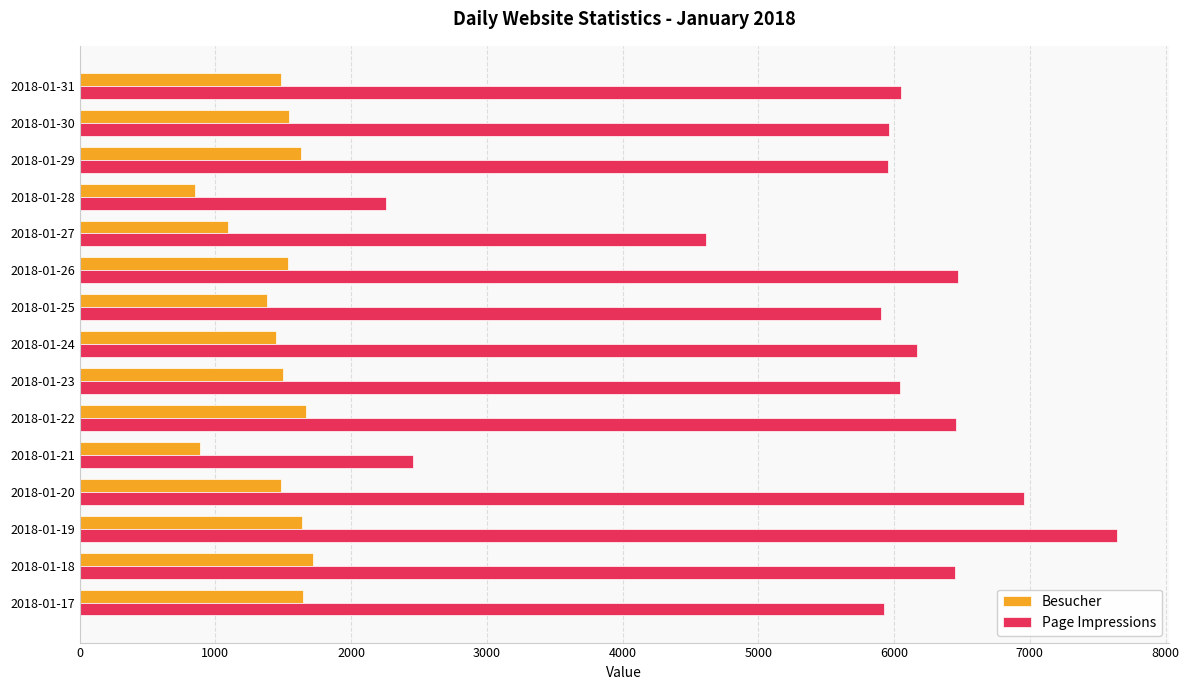

At 2018-01-18, list the series in order from smallest to largest.

Besucher, Page Impressions